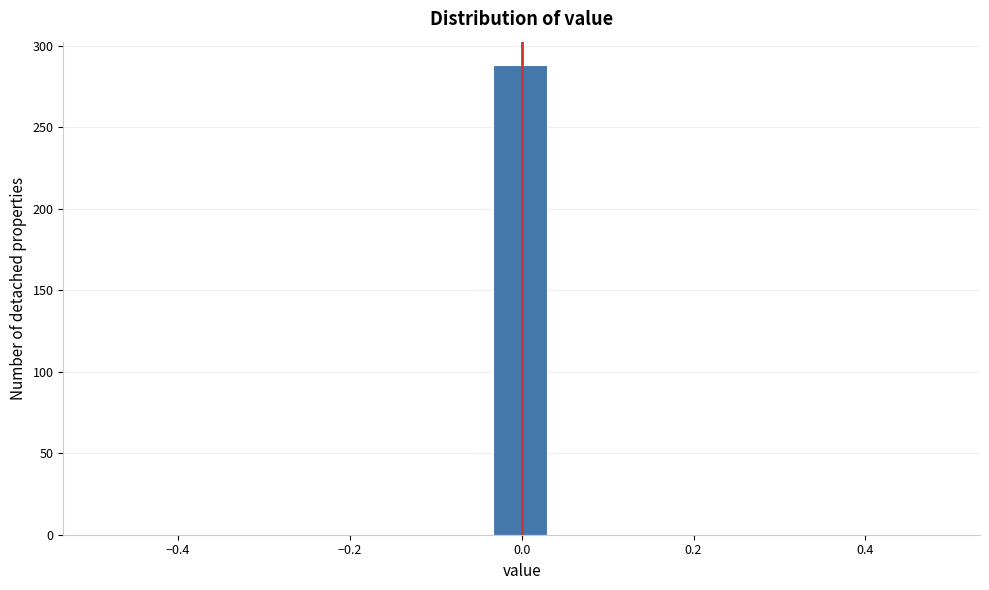

Read against the x-axis, roughly where is the centre of the tallest bar?

0.00